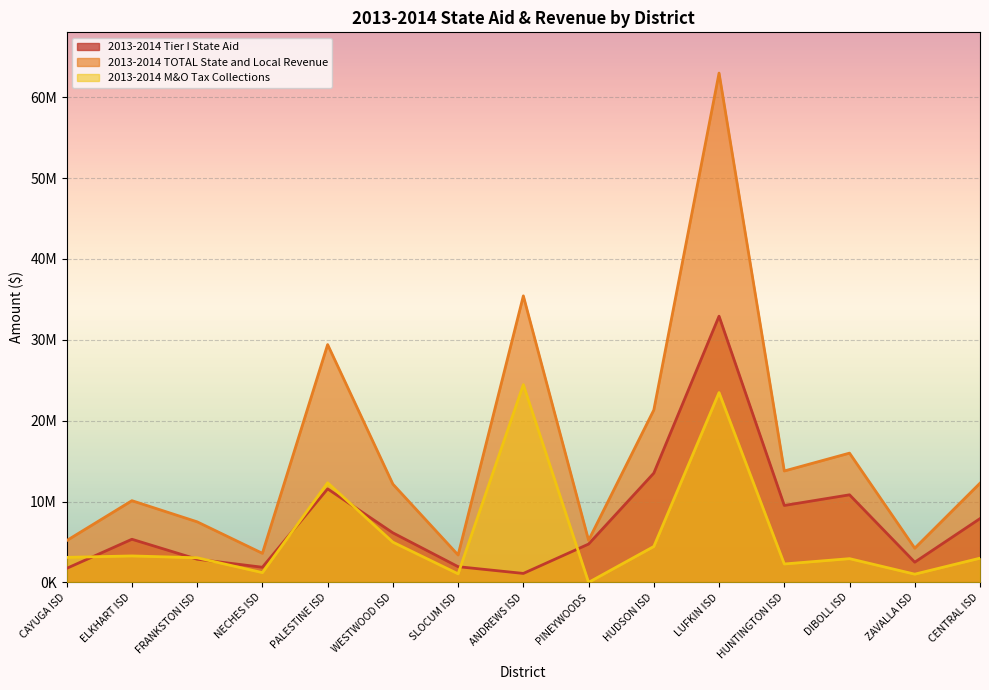

What are all the series names shown in the legend?

2013-2014 Tier I State Aid, 2013-2014 TOTAL State and Local Revenue, 2013-2014 M&O Tax Collections